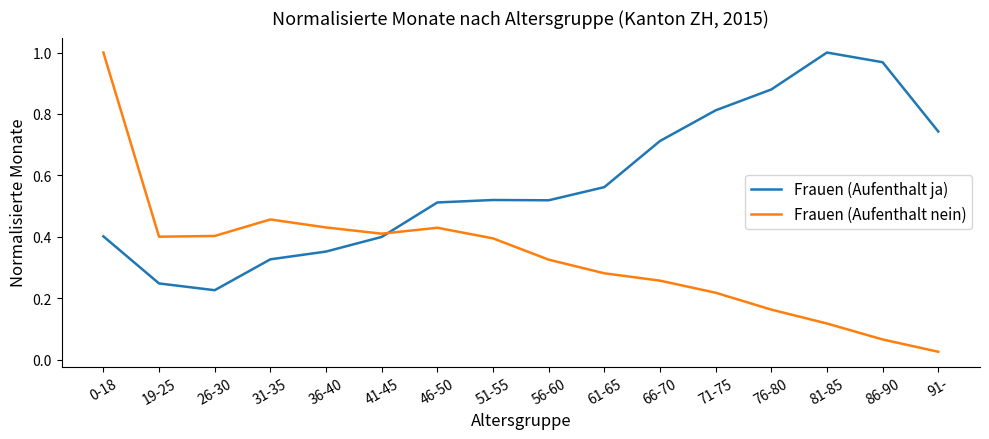

Between which two adjacent categories do Frauen (Aufenthalt ja) and Frauen (Aufenthalt nein) first intersect?

41-45 and 46-50